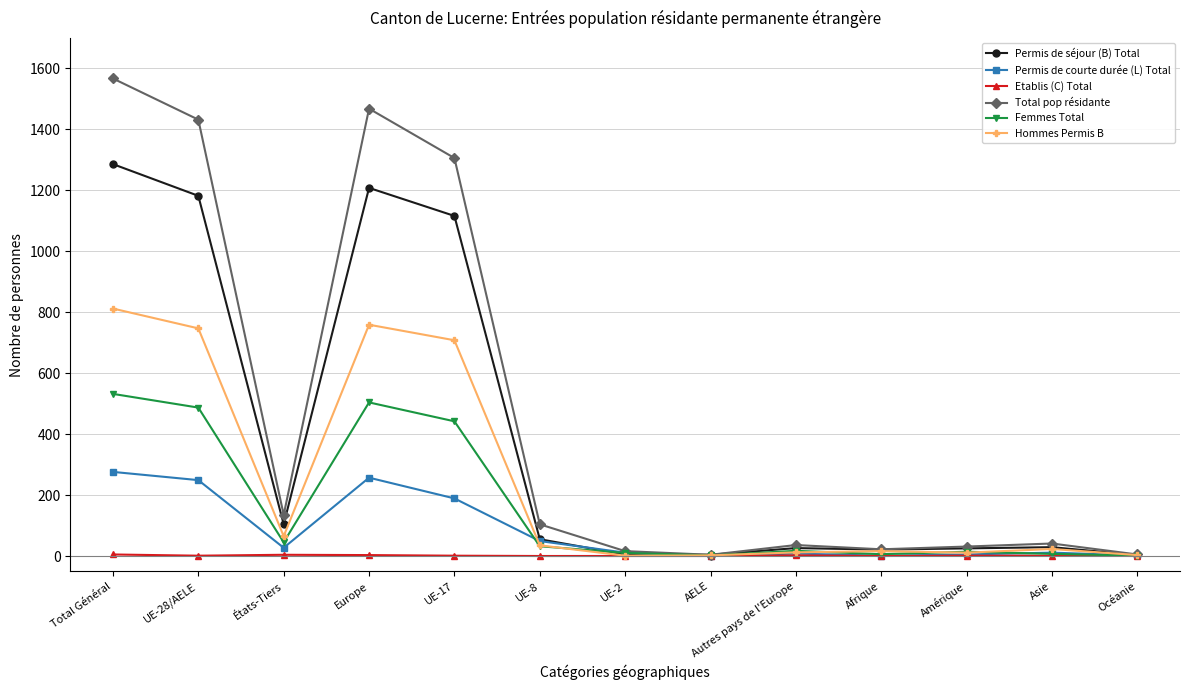

What is the total value across all series at Océanie?

14